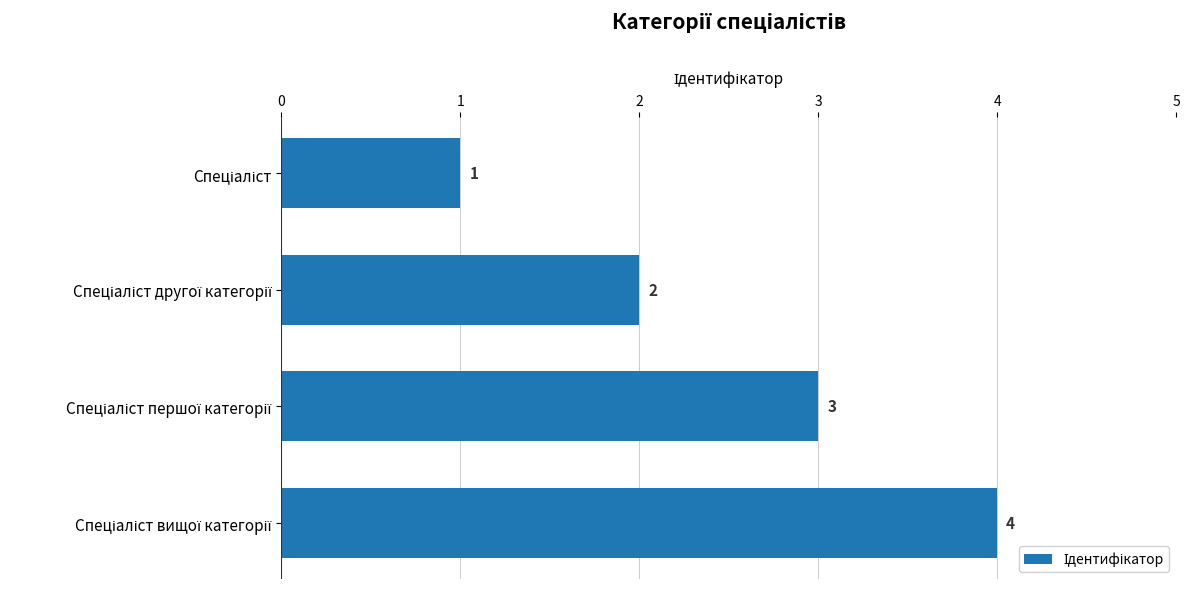

What is the difference between the maximum and minimum values?

3